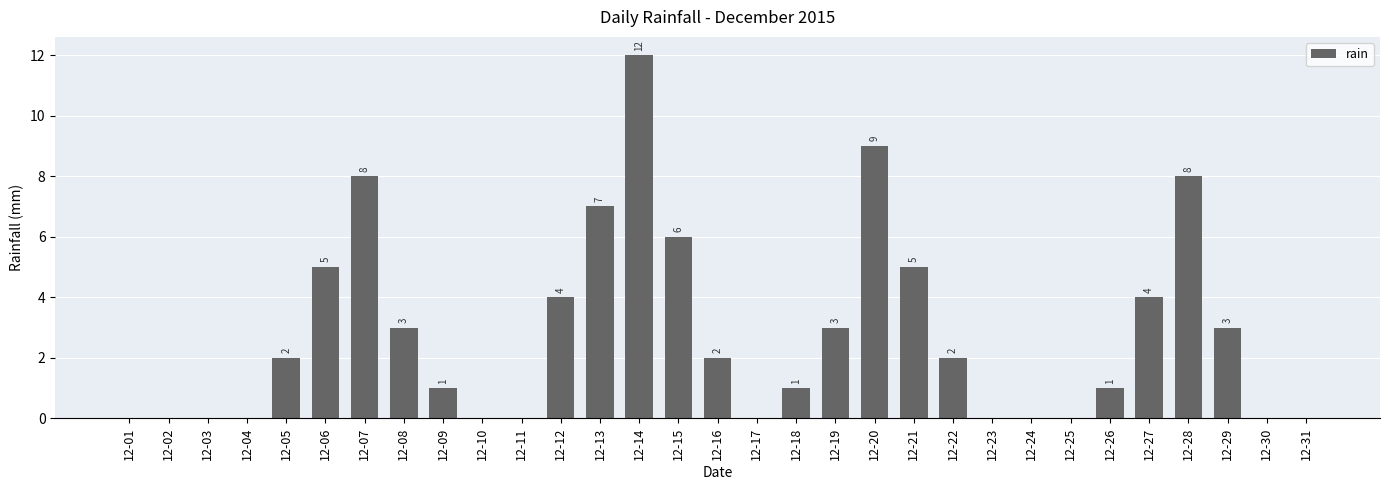

What is the change in value from 12-16 to 12-29?

+1